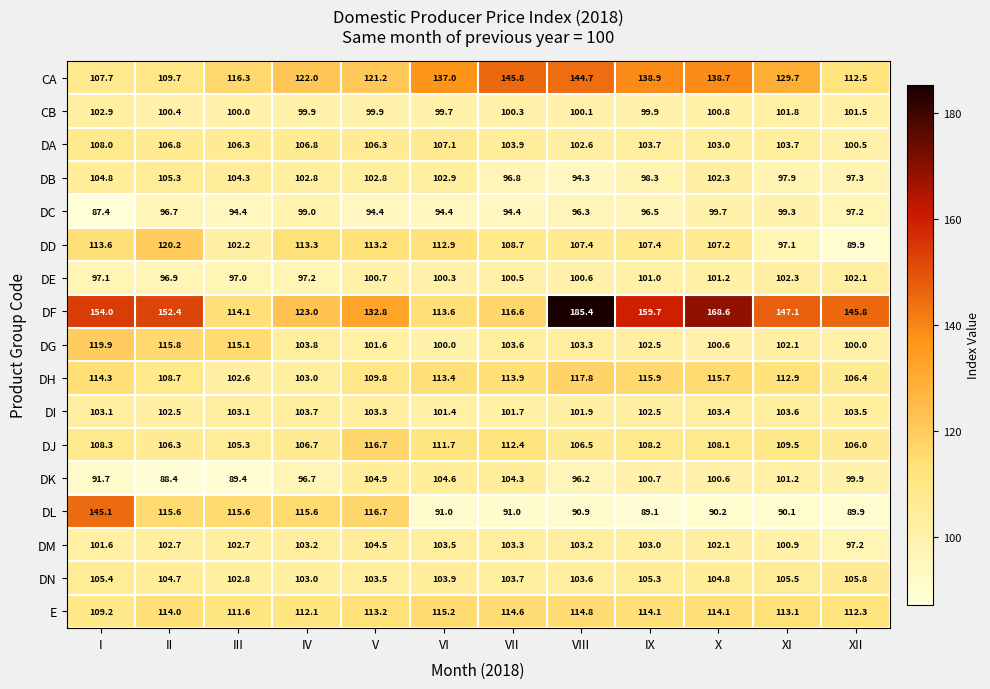

Rank the series at XI from lowest to highest value.

DL, DD, DB, DC, DM, DK, CB, DG, DE, DI, DA, DN, DJ, DH, E, CA, DF